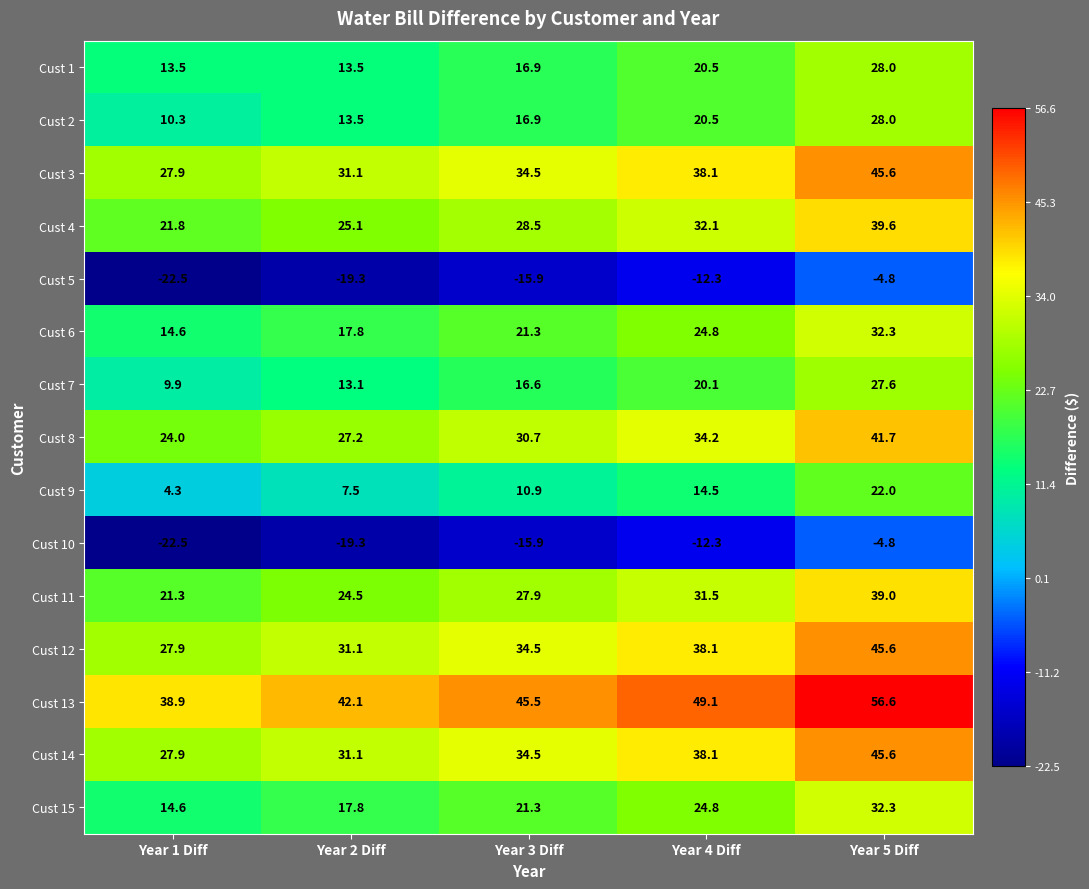

At which label does Cust 11 first exceed 27?

Year 3 Diff